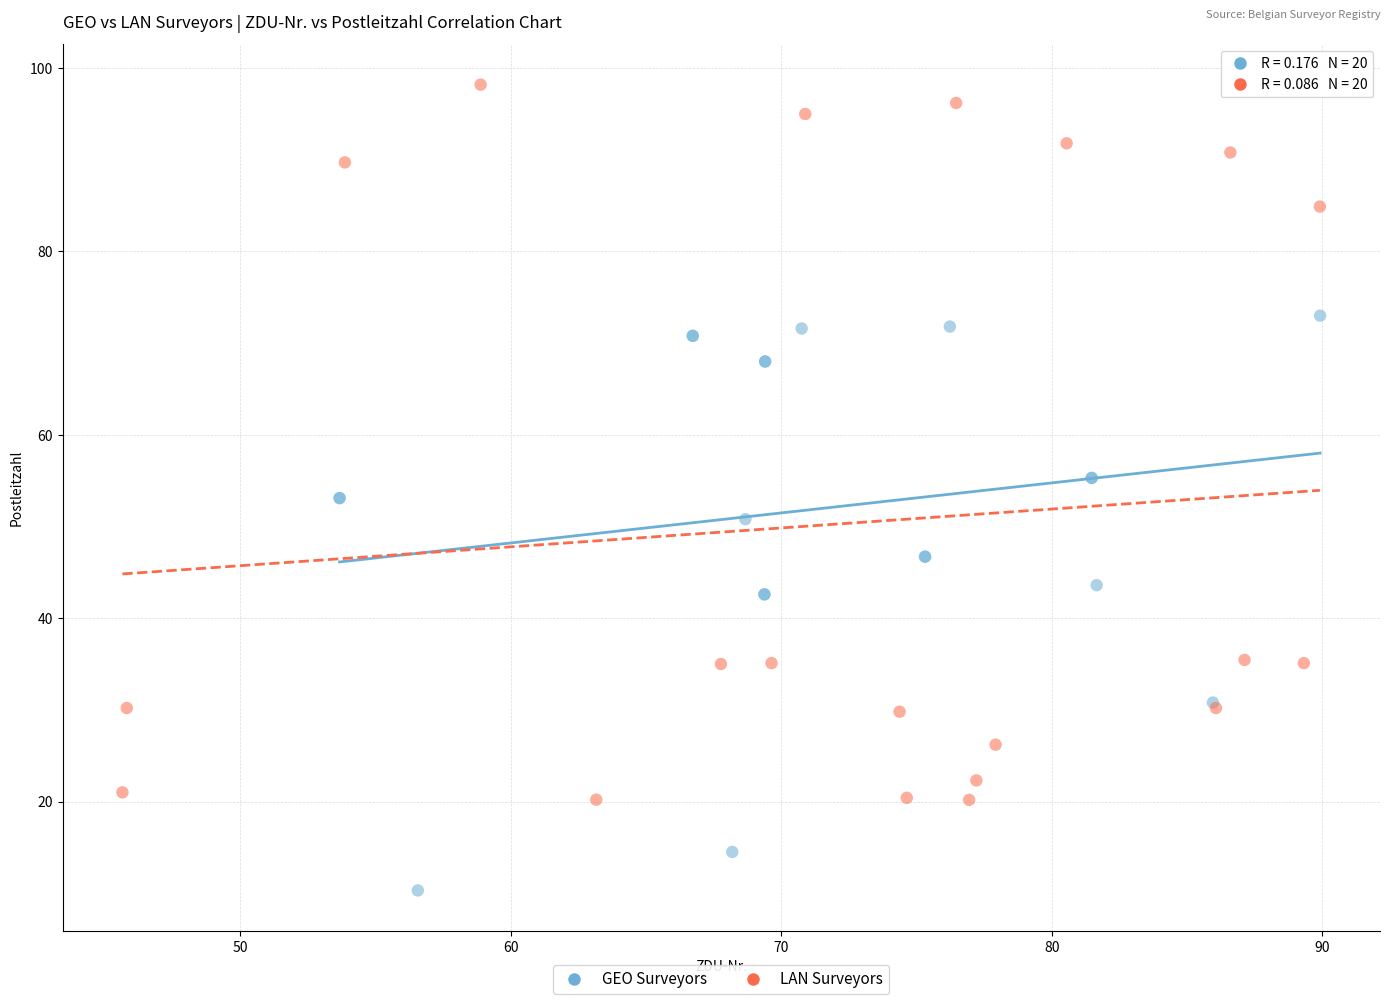

Which series reaches the maximum Y coordinate?

LAN Surveyors